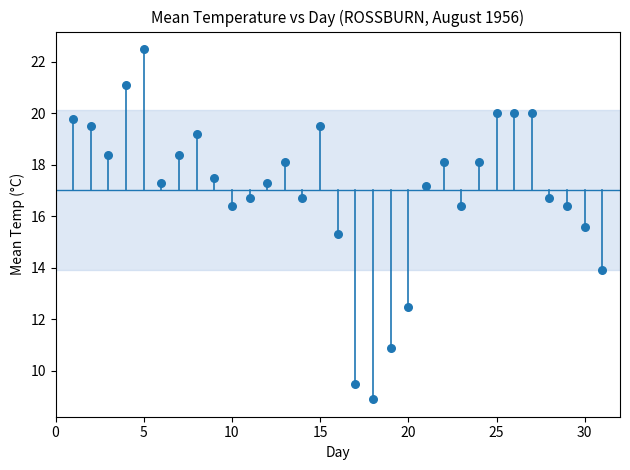

What is the range of X values (max minus min)?

30.0